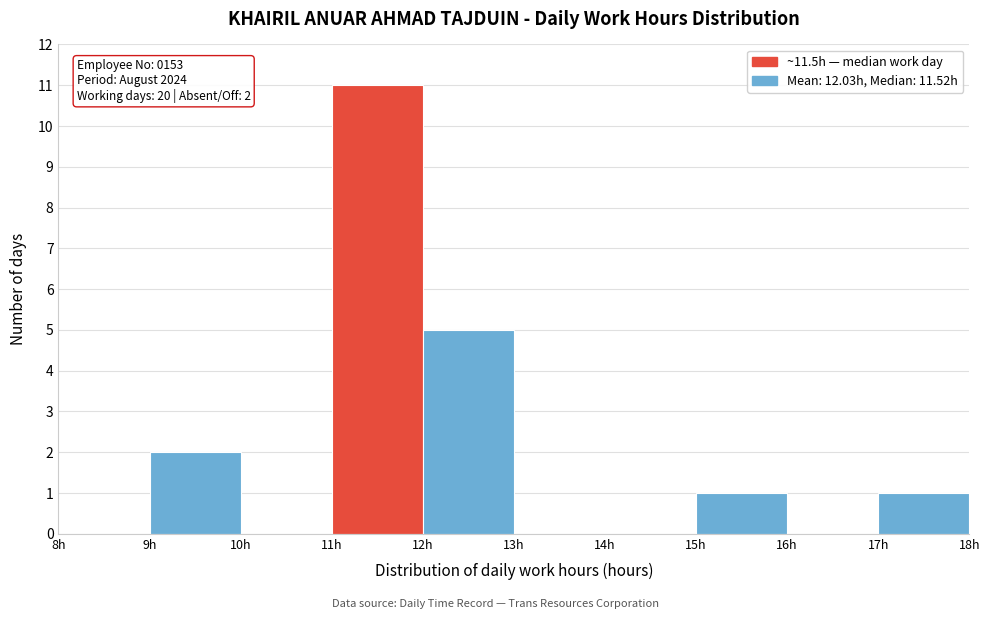

Over which range of the x-axis is the bar tallest?

11 to 12